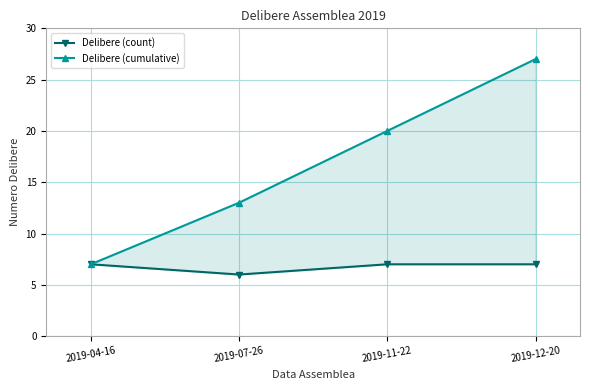

Where is the first local minimum for Delibere (count)?

2019-07-26